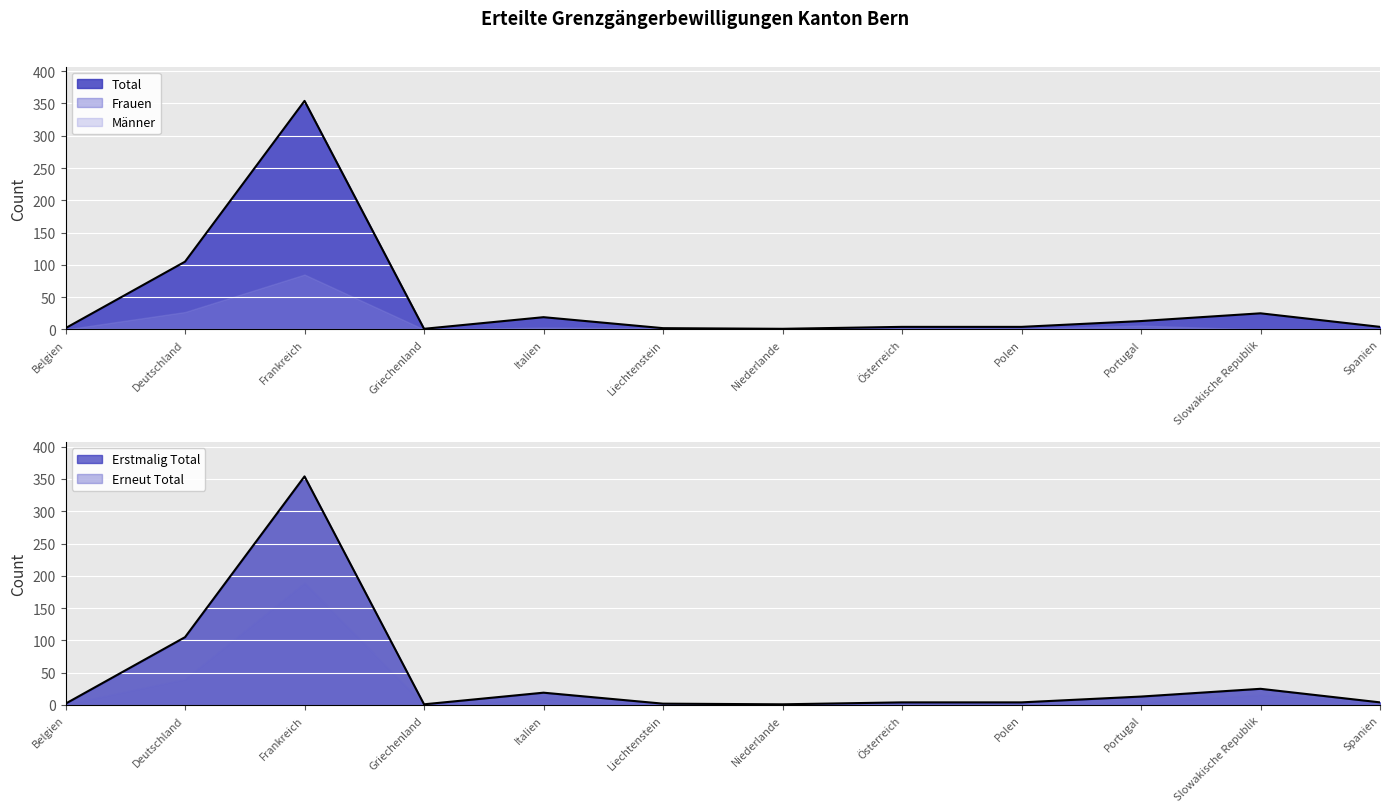

What is the difference between the Frauen values at Belgien and Polen?

1